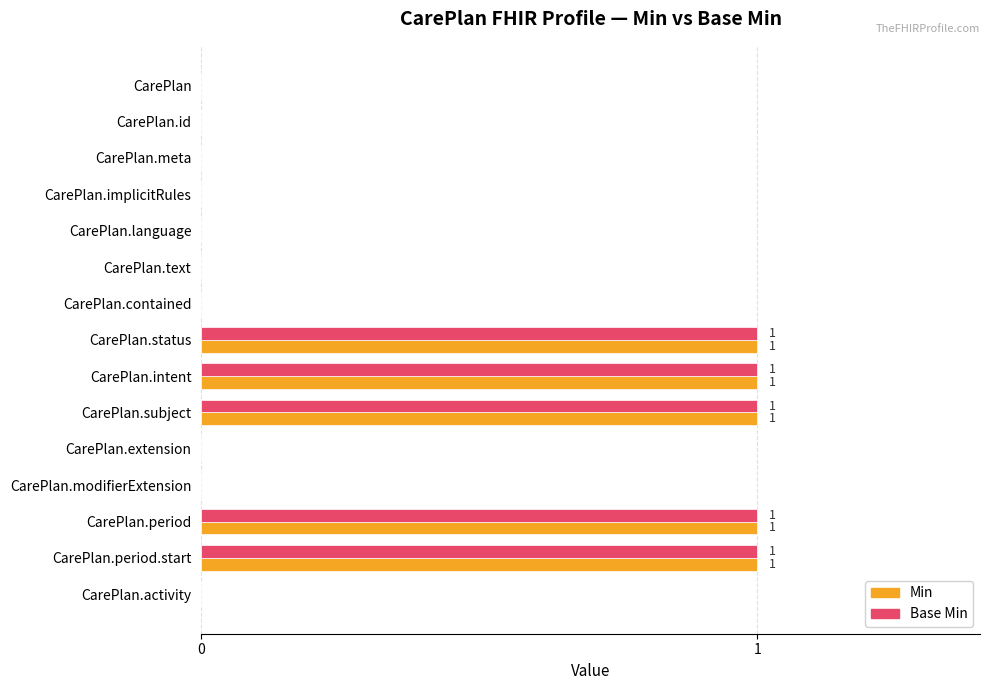

The Base Min series shows 0 at CarePlan.modifierExtension. True or false?

True